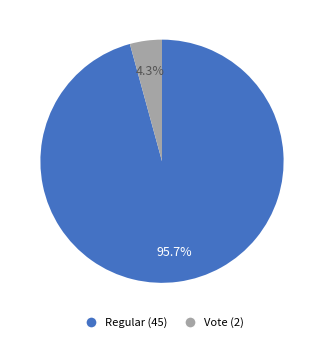

To the nearest percent, what portion does Vote represent?

4%